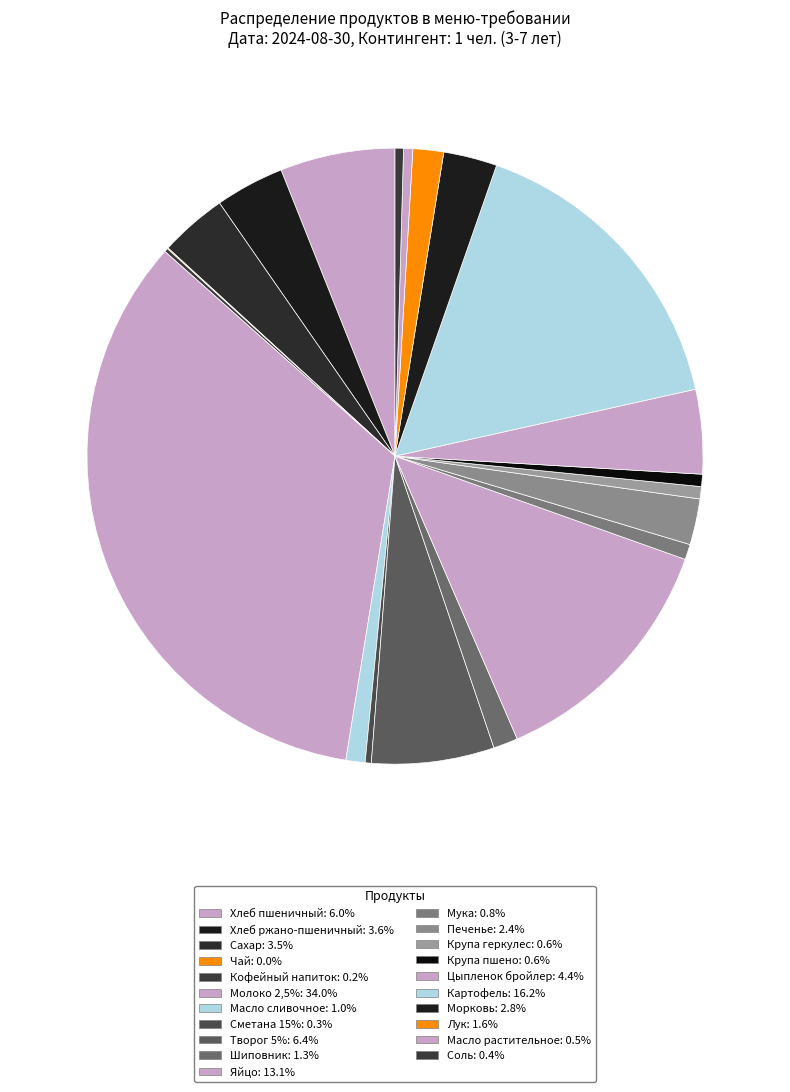

The Печенье slice represents 10% of the pie. True or false?

False